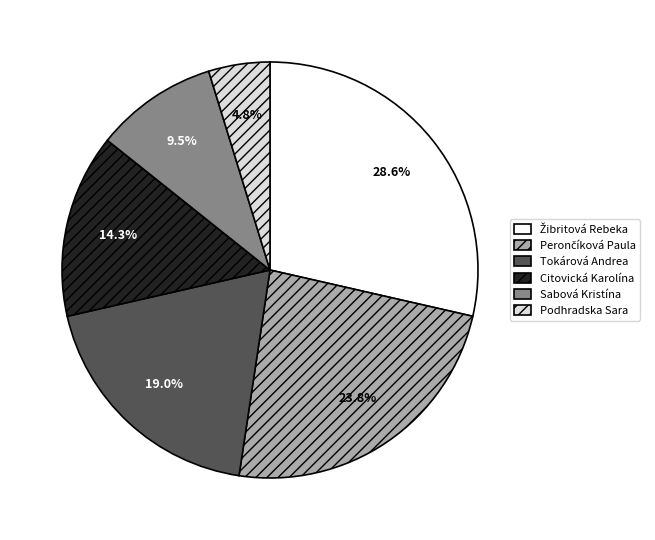

Is there a majority slice in this chart?

No